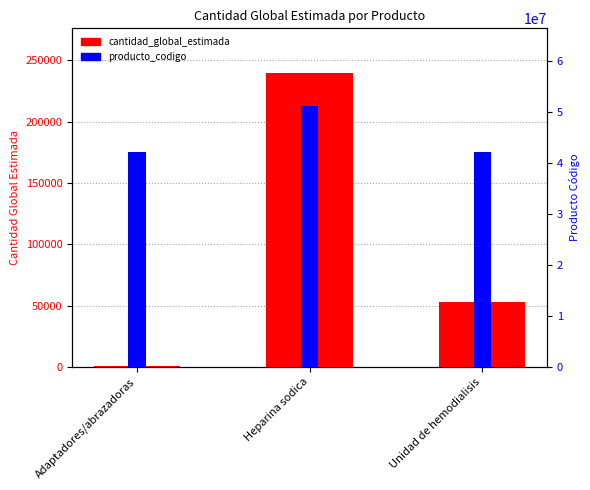

What is the sum of the cantidad_global_estimada values at Adaptadores/abrazadoras and Unidad de hemodialisis?

53280